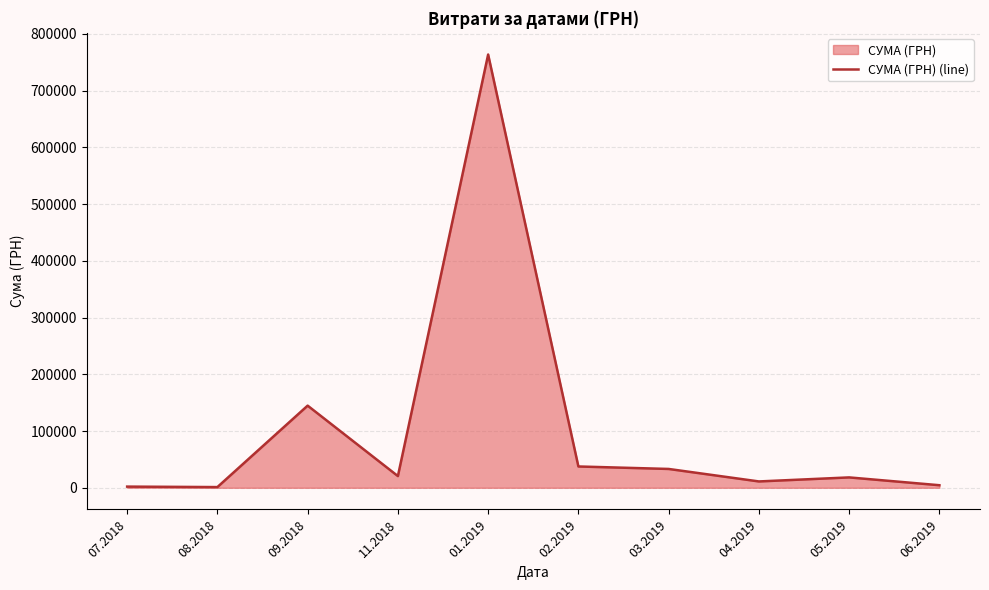

Rank the categories by value from highest to lowest.

01.2019, 09.2018, 02.2019, 03.2019, 11.2018, 05.2019, 04.2019, 06.2019, 07.2018, 08.2018